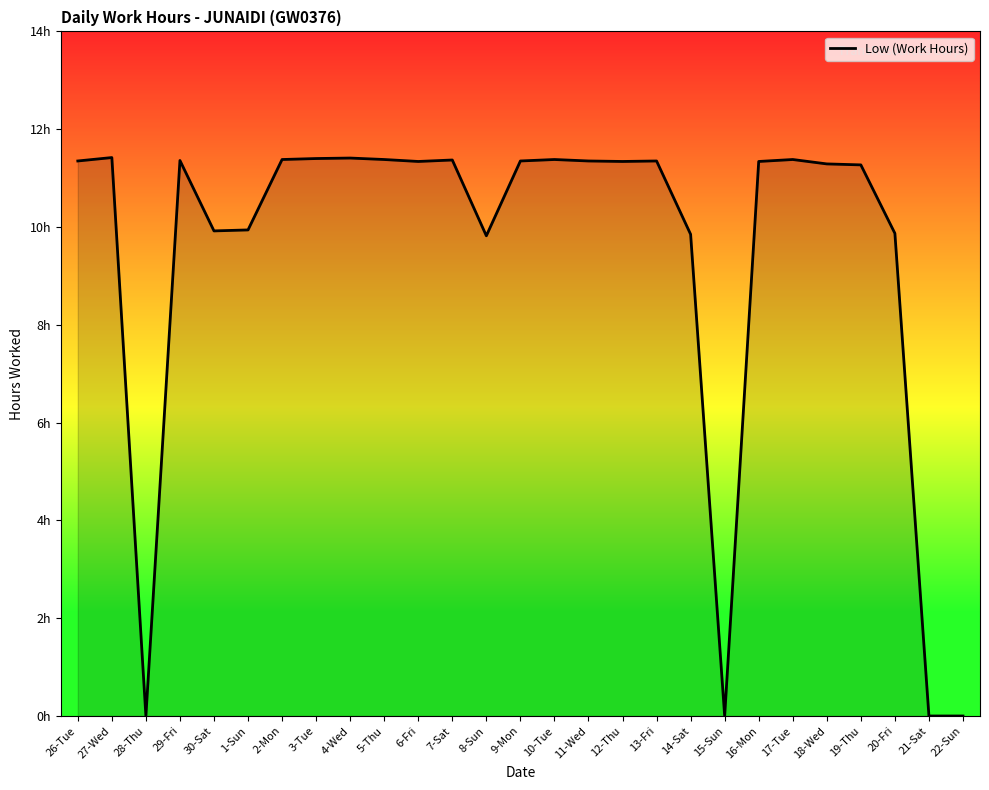

What position from the right is 28-Thu?

25